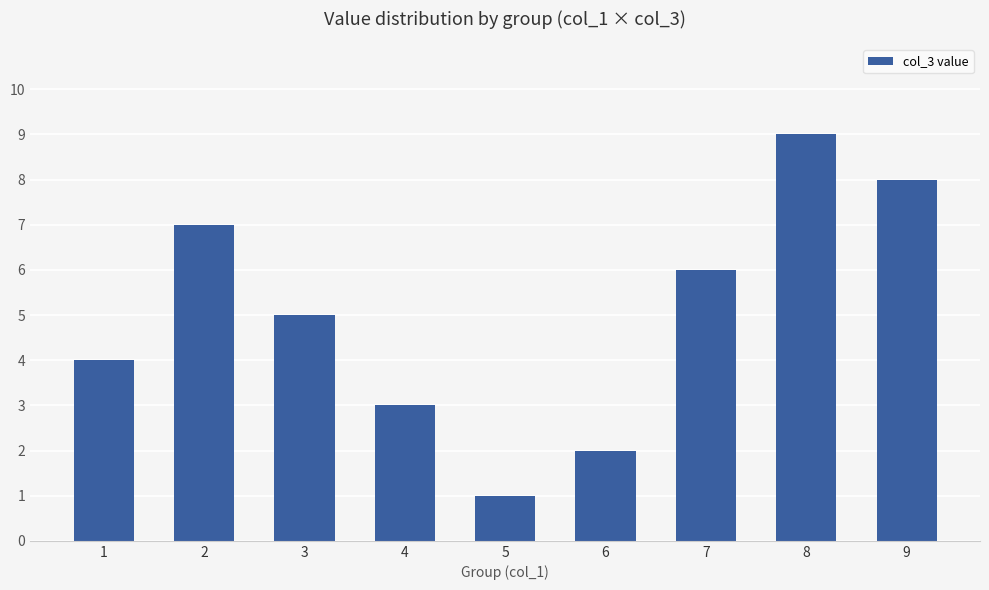

What is the sum of all values?

45